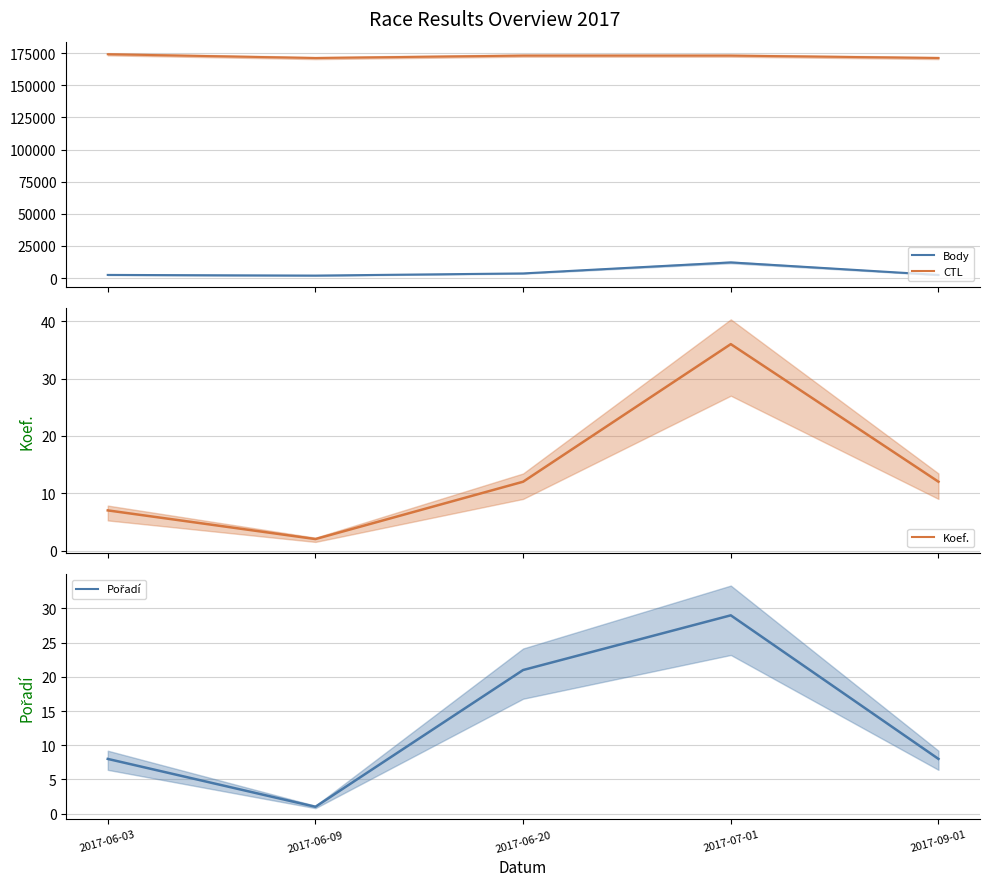

What is the sum of all Pořadí values?

67